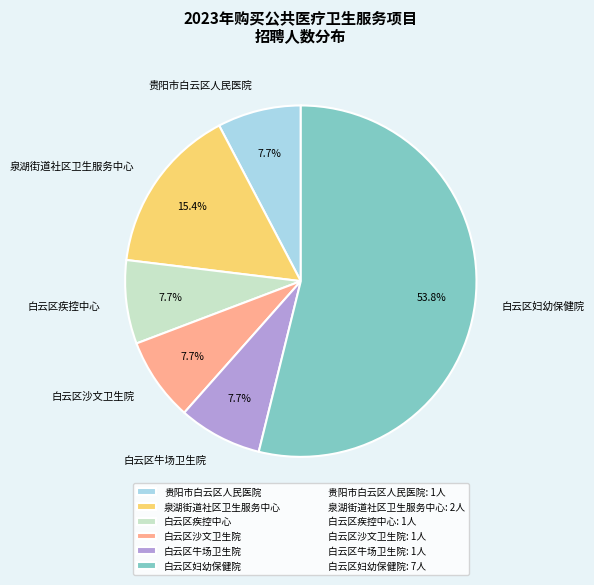

To the nearest percent, what portion does 白云区沙文卫生院 represent?

8%